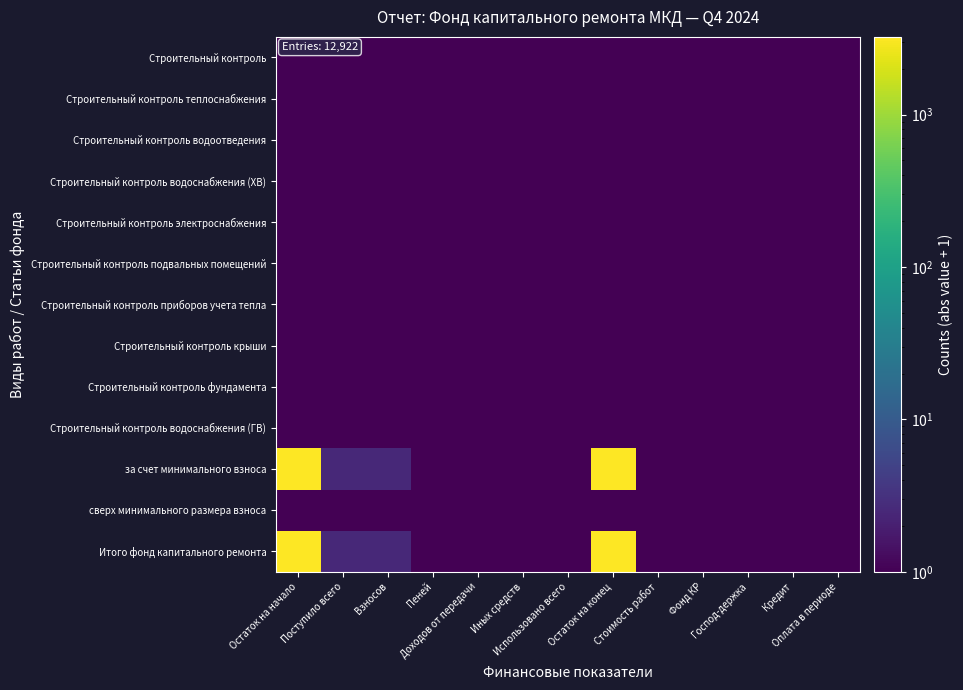

Between Иных средств and Фонд КР, which is larger?

Иных средств